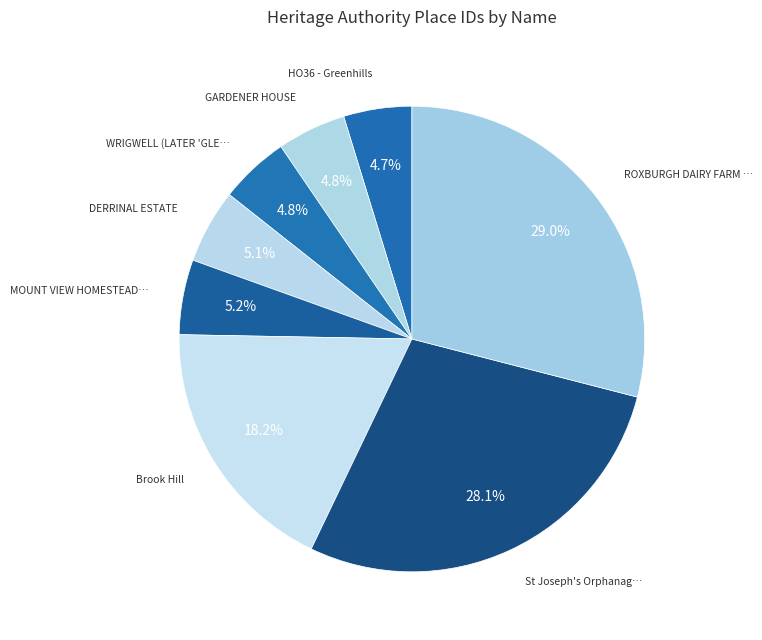

How many slices are in this pie chart?

8